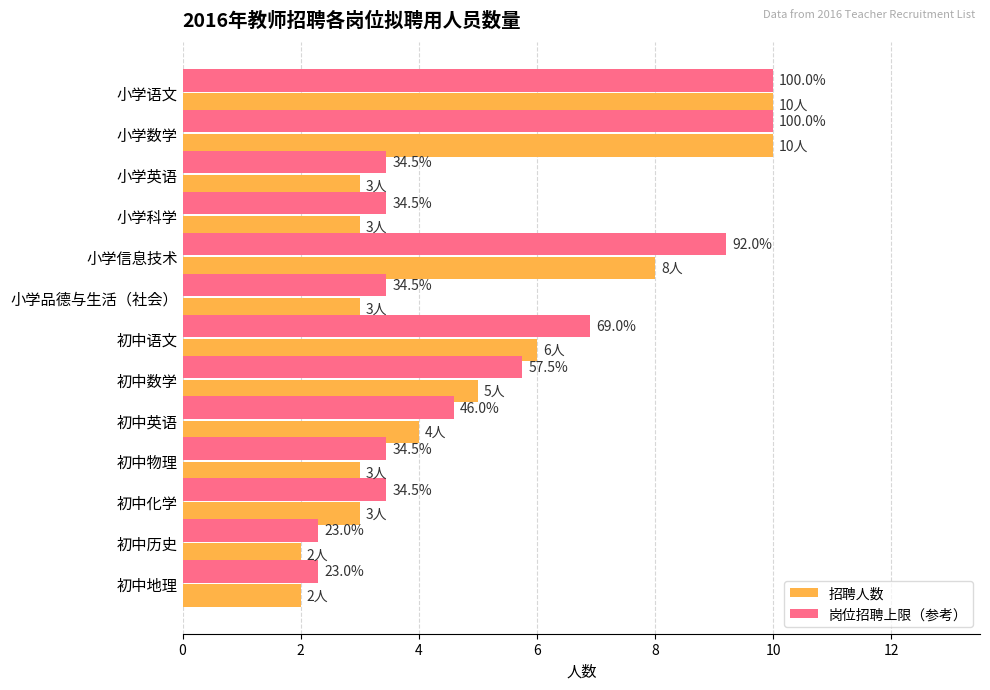

What are all the series names shown in the legend?

招聘人数, 岗位招聘上限（参考）